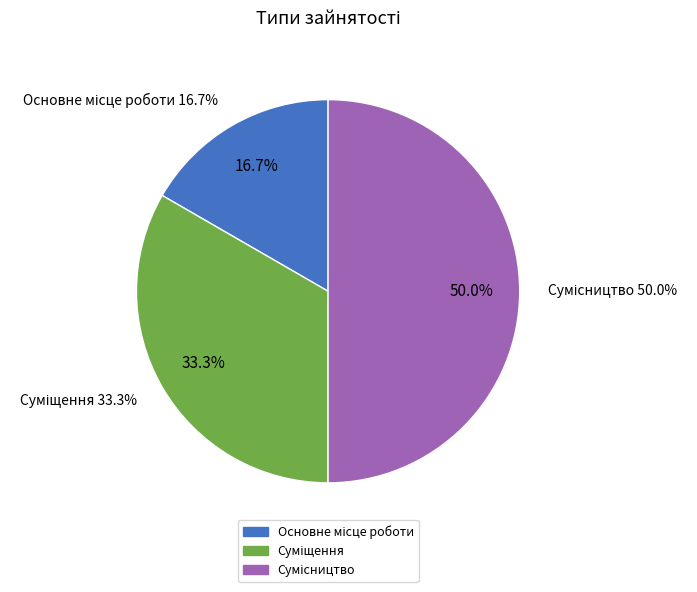

To the nearest percent, what percentage of the pie is Сумісництво?

50%